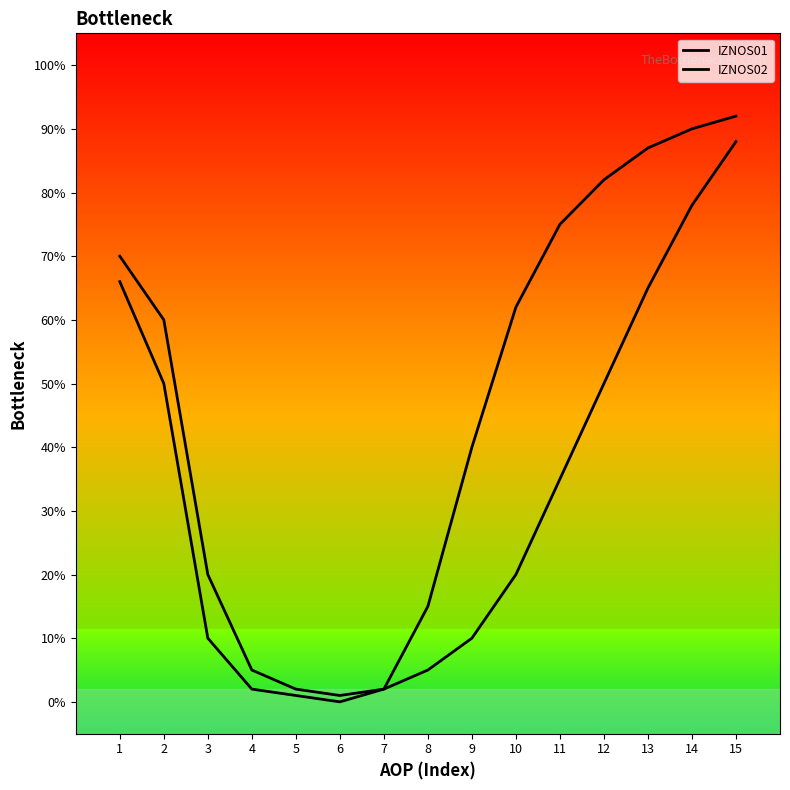

Which category has the highest value in the IZNOS02 series?

15